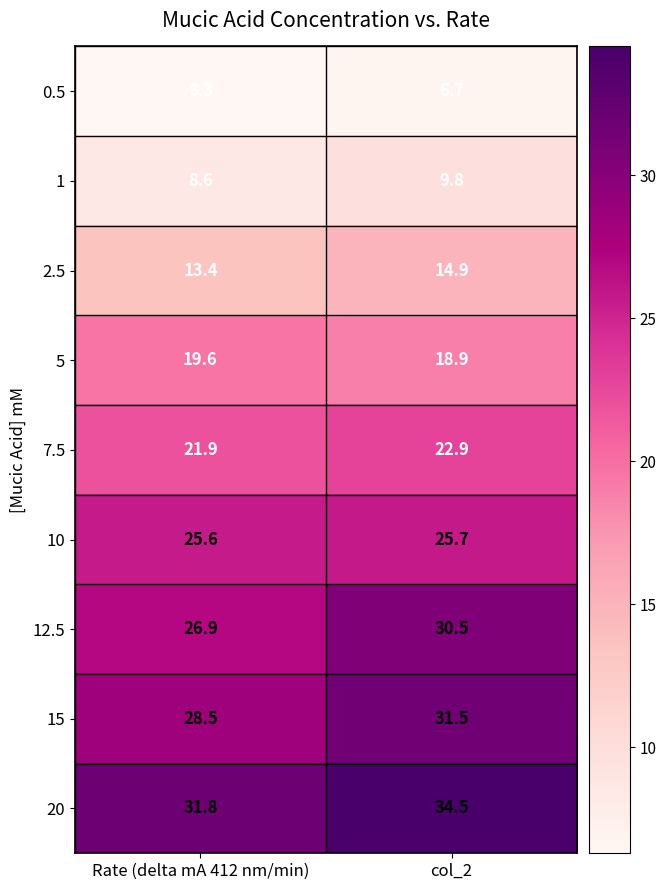

Count the number of data series in this chart.

9